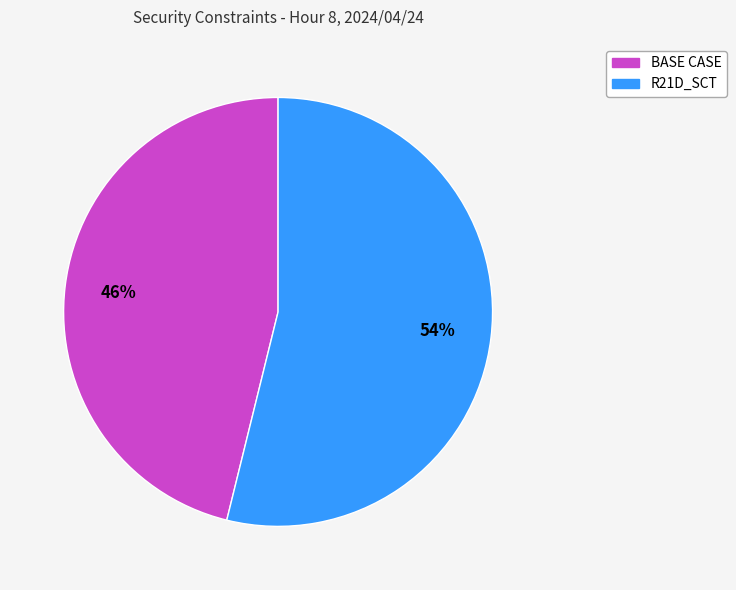

Does any single category account for the majority?

Yes